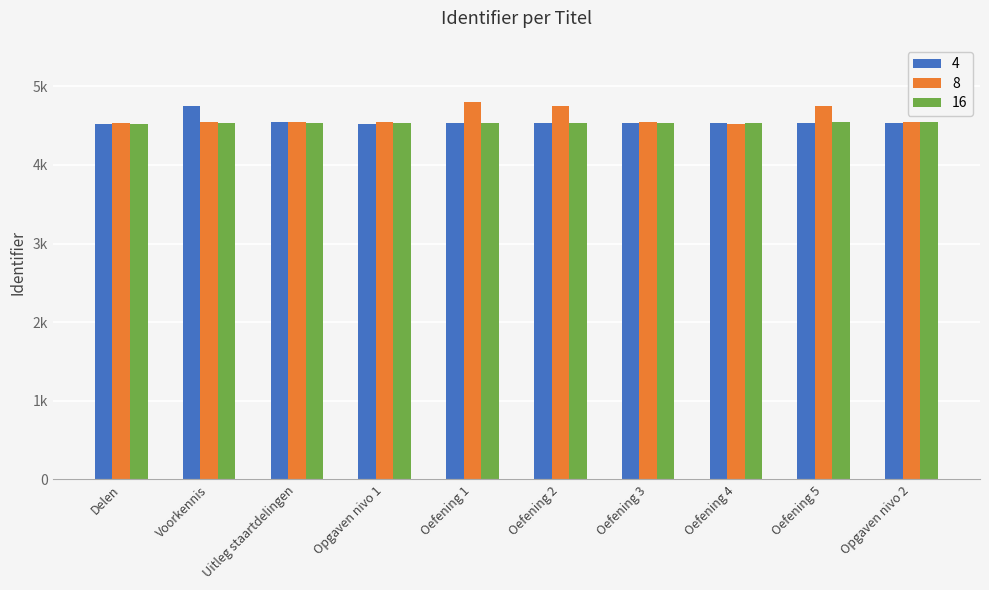

Which series has the largest total across all categories?

8